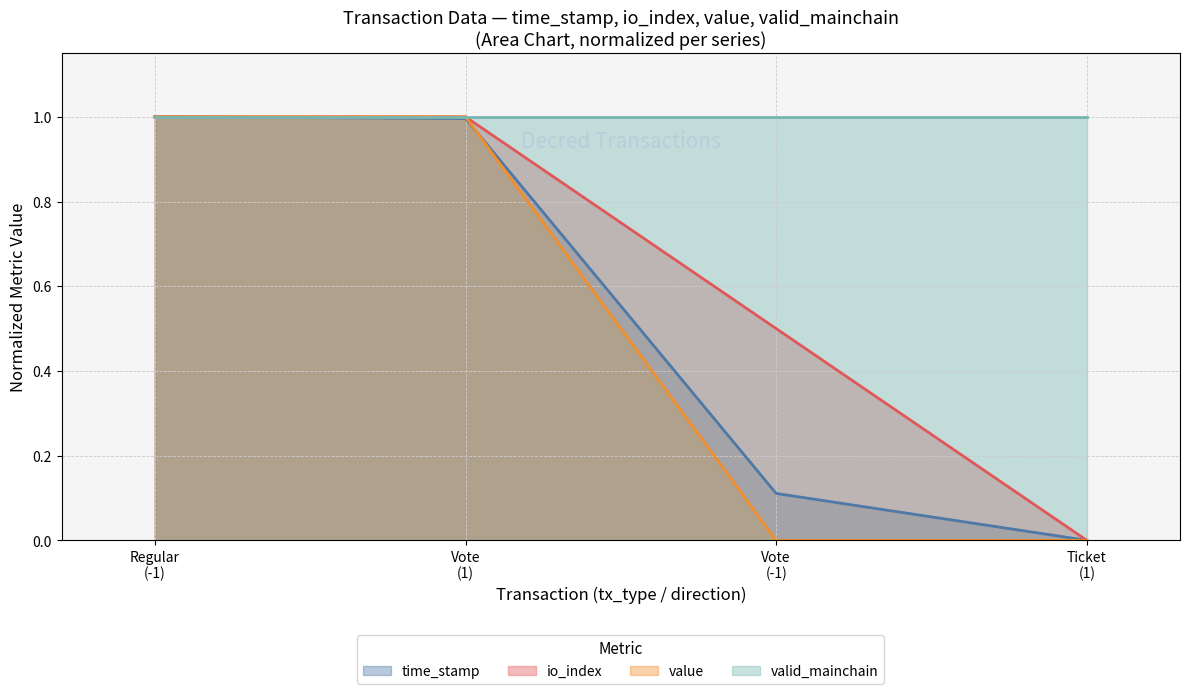

What is the greatest value displayed?

1.0